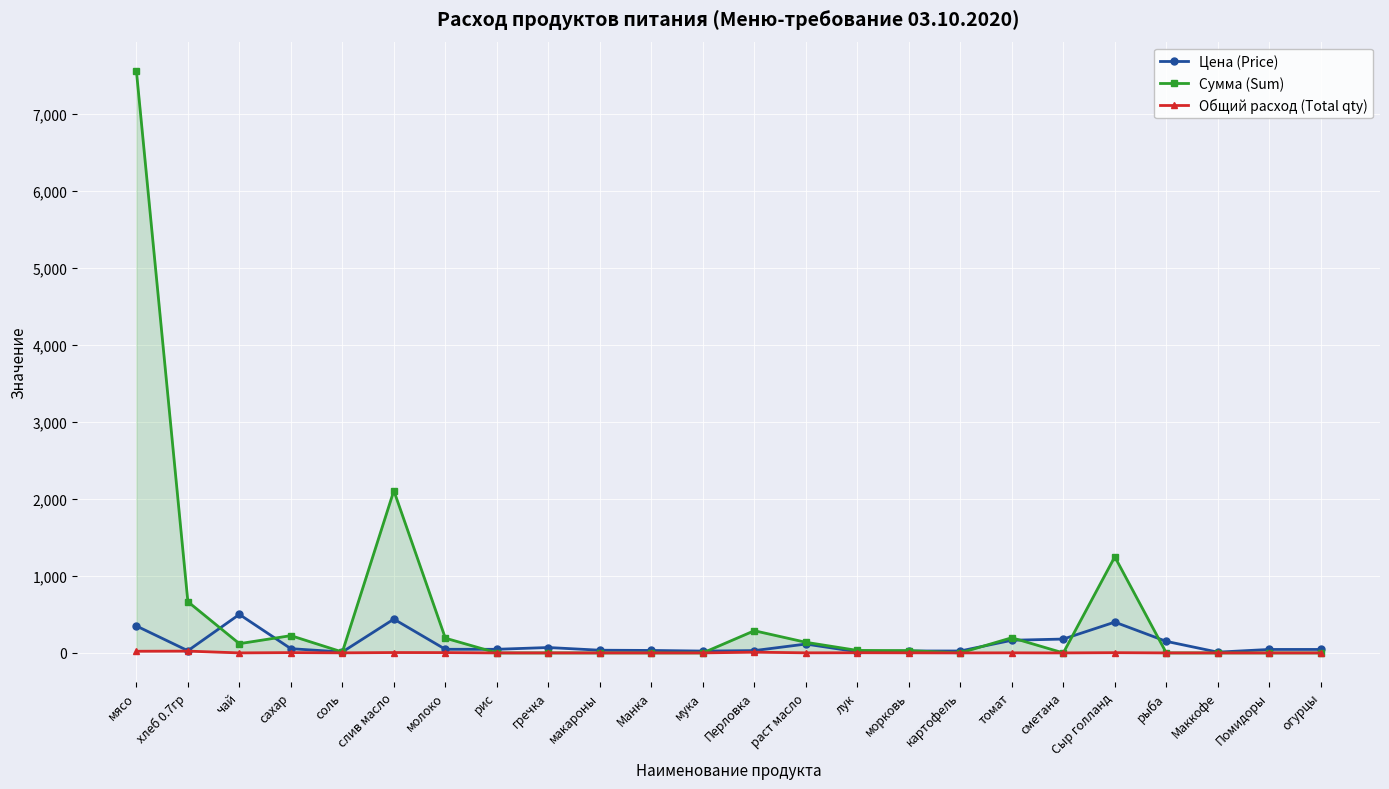

At which category does Сумма (Sum) reach its first local valley?

чай